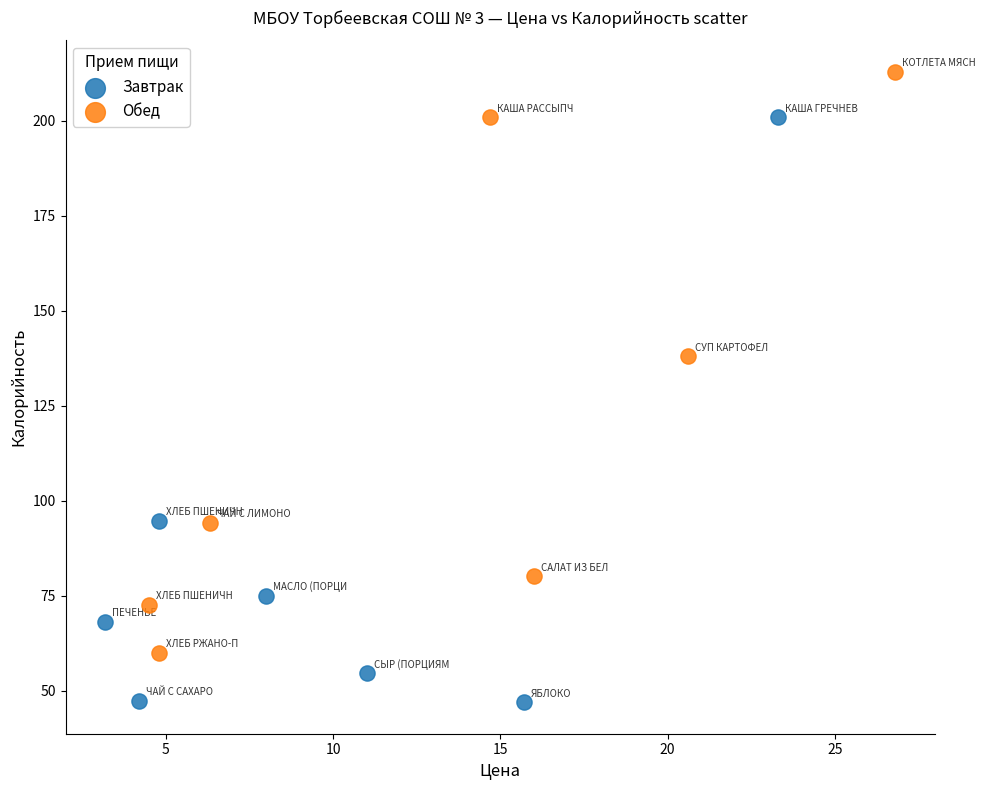

What are all the series names shown in the legend?

Завтрак, Обед